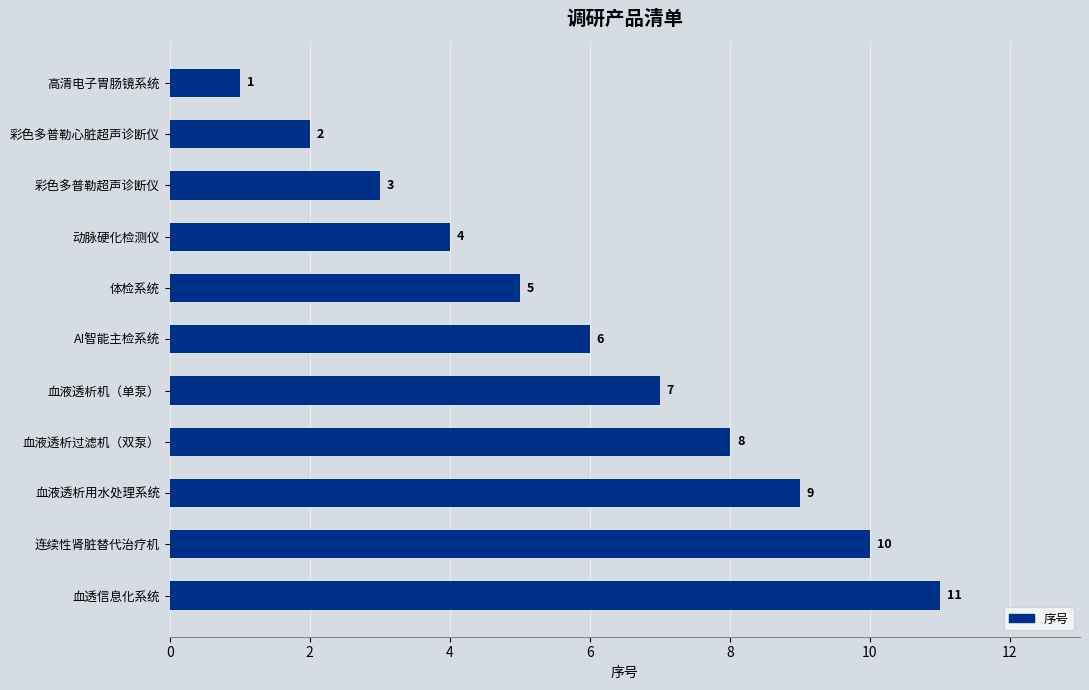

What is the maximum value shown in the chart?

11